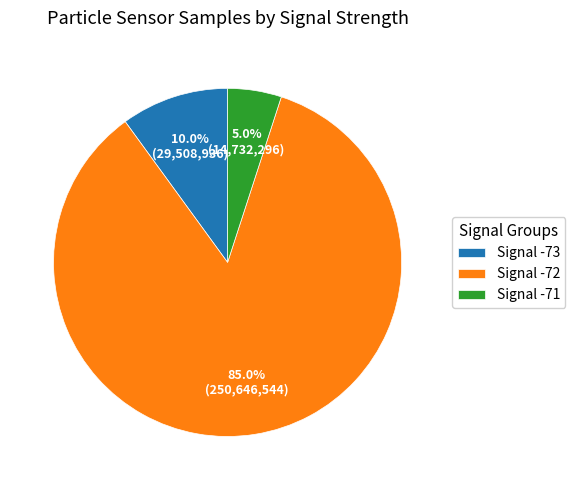

Which category has the biggest portion of the pie?

Signal -72